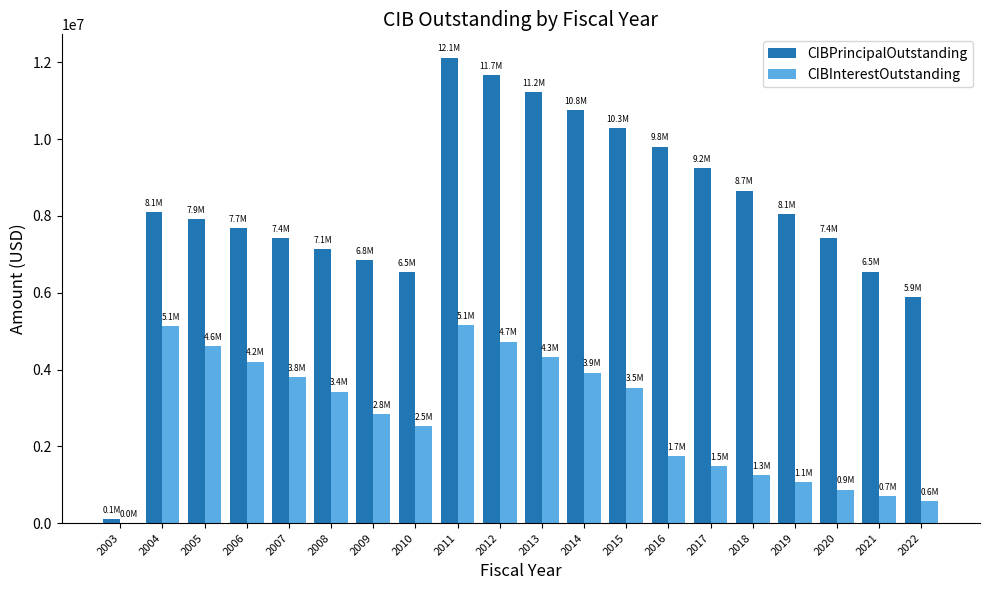

What is the approximate value of CIBPrincipalOutstanding at 2007?

7415000.0